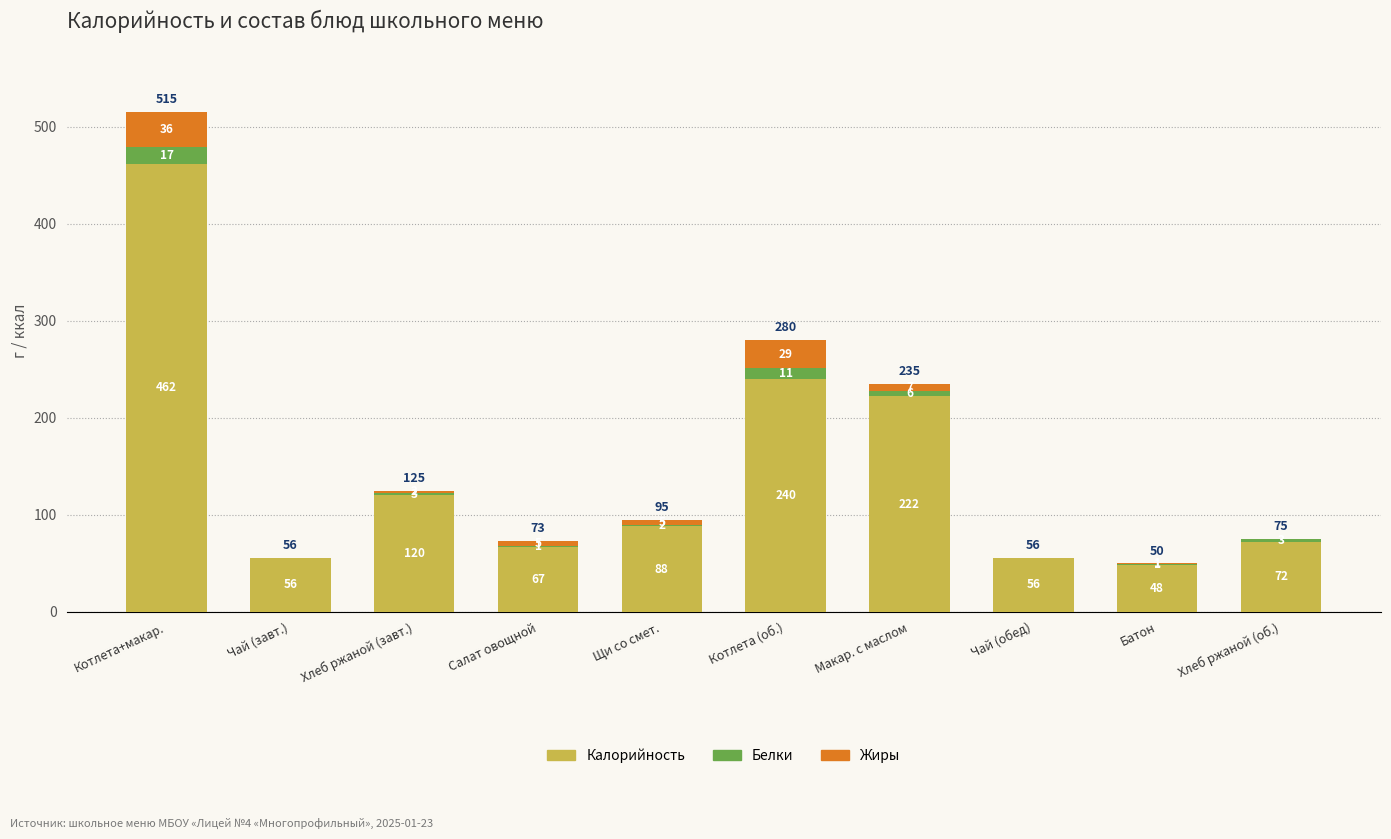

What is the maximum value for Калорийность?

462